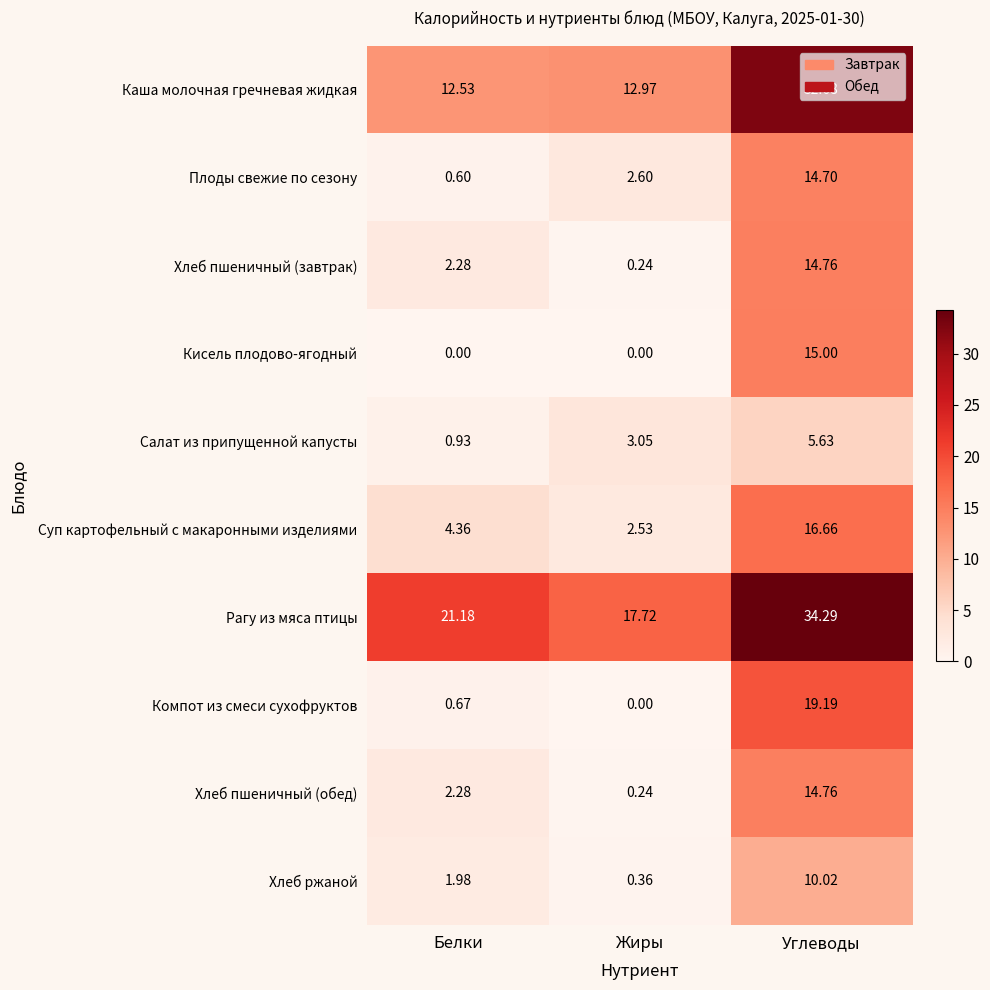

At which category does the chart reach its peak across all series?

Углеводы